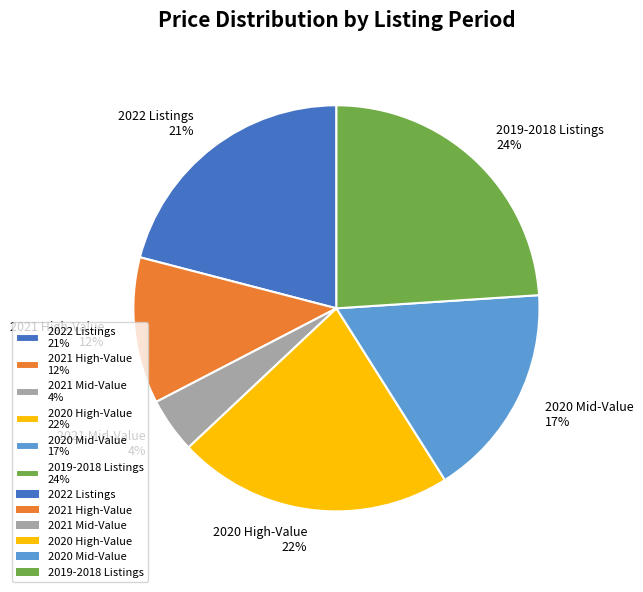

Between 2021 Mid-Value 4% and 2021 High-Value 12%, which is larger?

2021 High-Value 12%